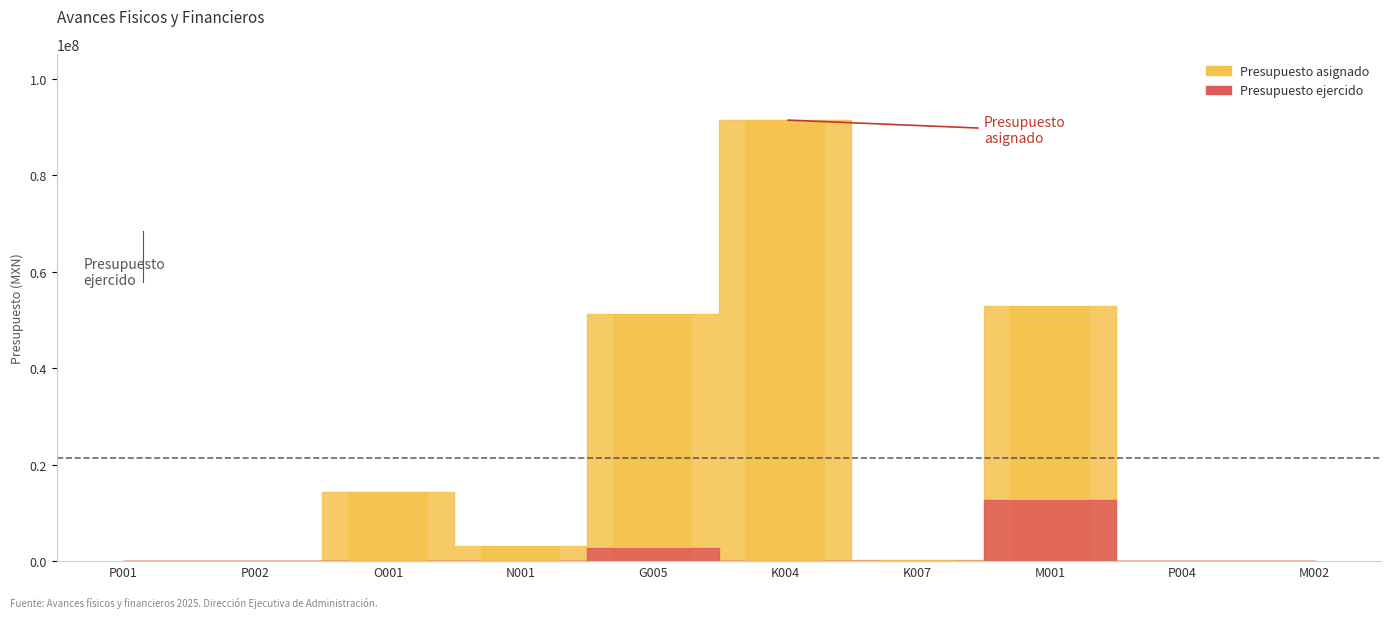

How many values in the Presupuesto asignado series exceed 3100000?

4